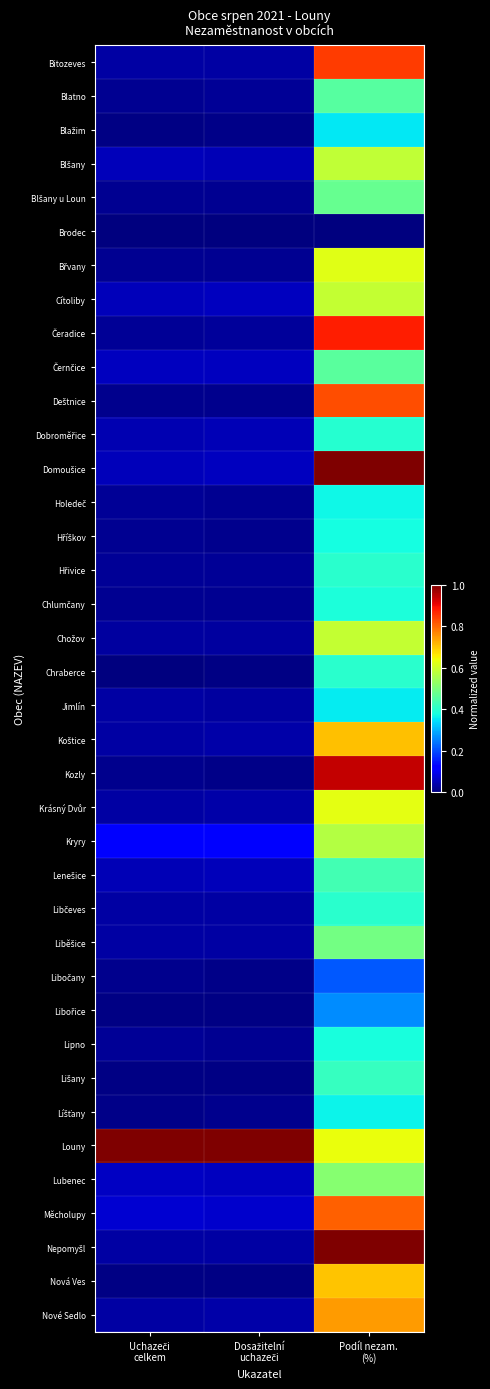

How many series are shown in this chart?

38